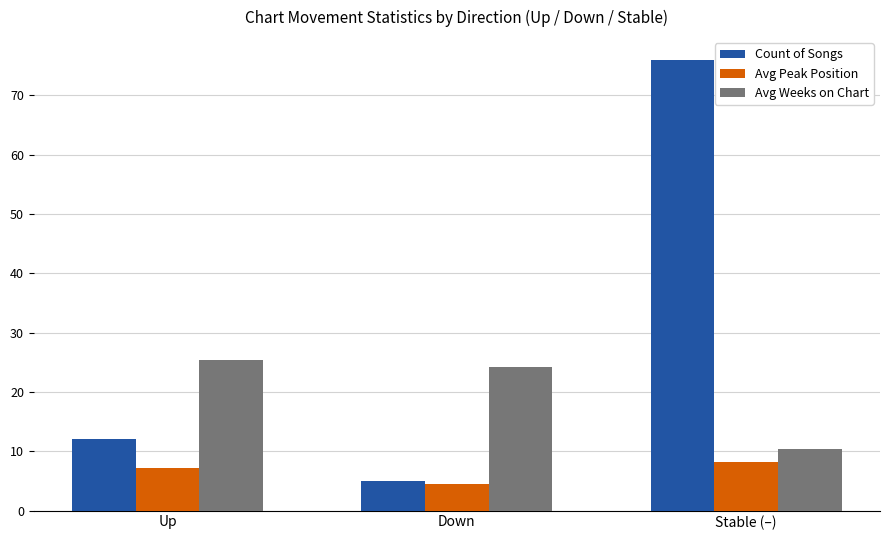

How many data points in Avg Peak Position are above 7?

2